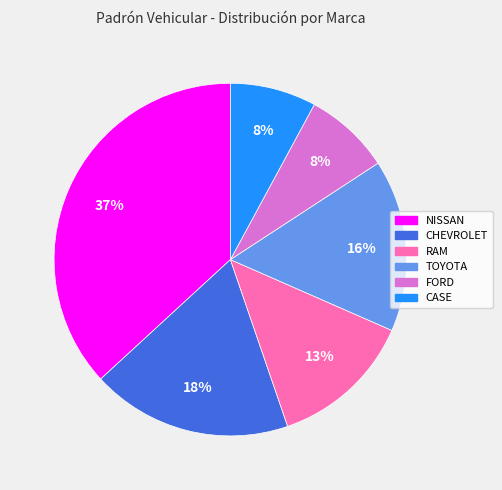

Which slice is the largest?

NISSAN